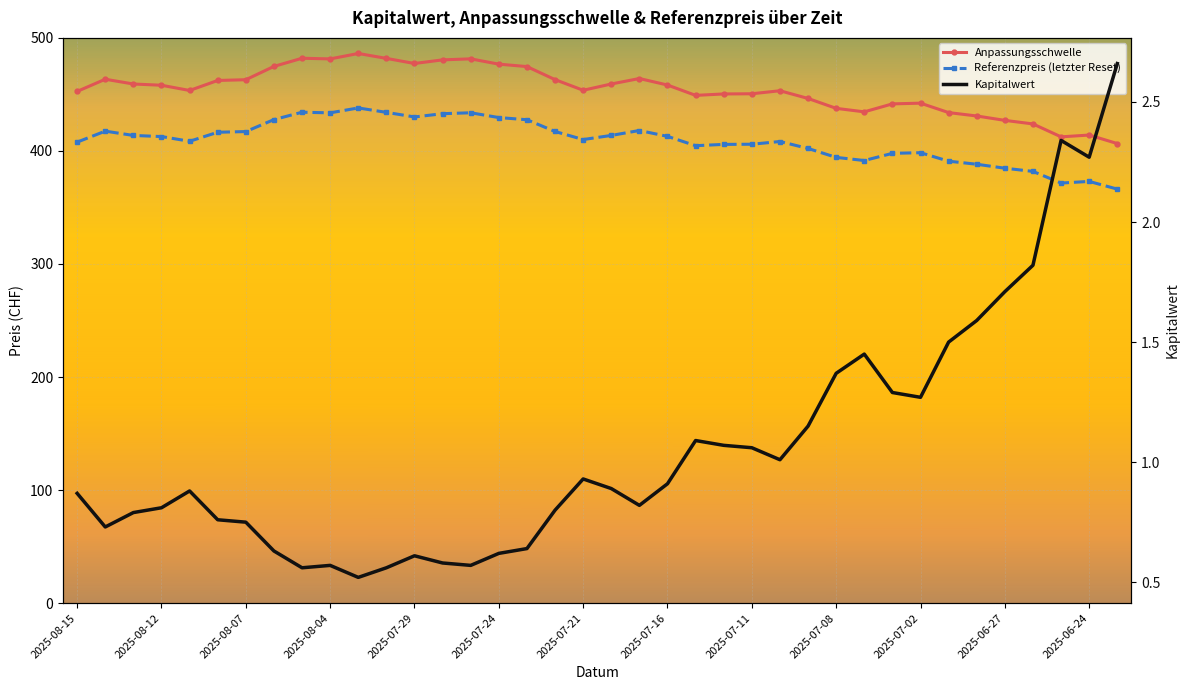

What is the sum of the Referenzpreis values at 2025-08-04 and 2025-06-24?

806.7